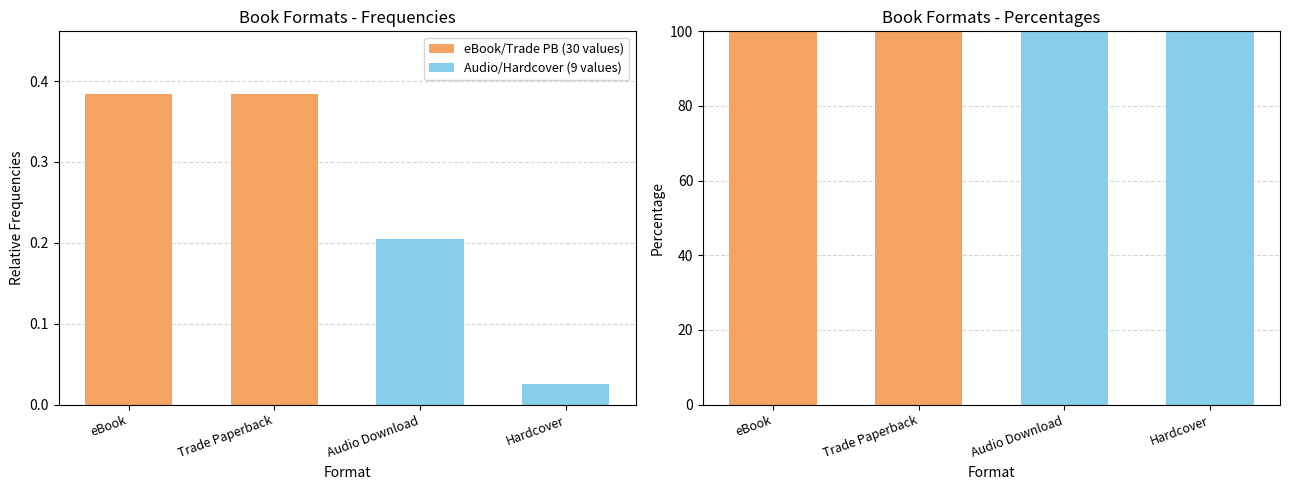

Reading right to left, list all the values displayed in this chart.

eBook/Trade PB (30 values): 0	0	100	100
Audio/Hardcover (9 values): 100	100	0	0